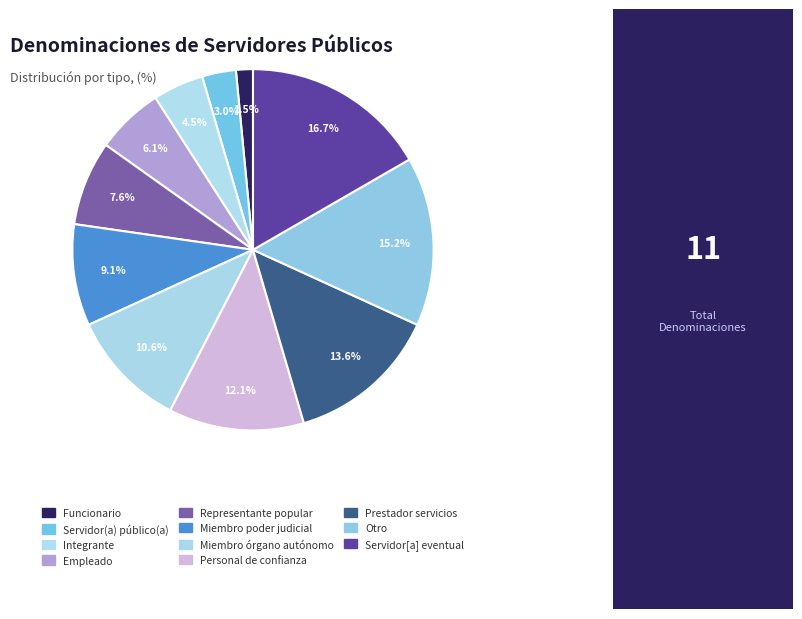

Rank the categories by value from lowest to highest.

Funcionario, Servidor(a) público(a), Integrante, Empleado, Representante popular, Miembro del poder judicial, Miembro de órgano autónomo, Personal de confianza, Prestador de servicios profesionales, Otro, Servidor[a] público[a] eventual